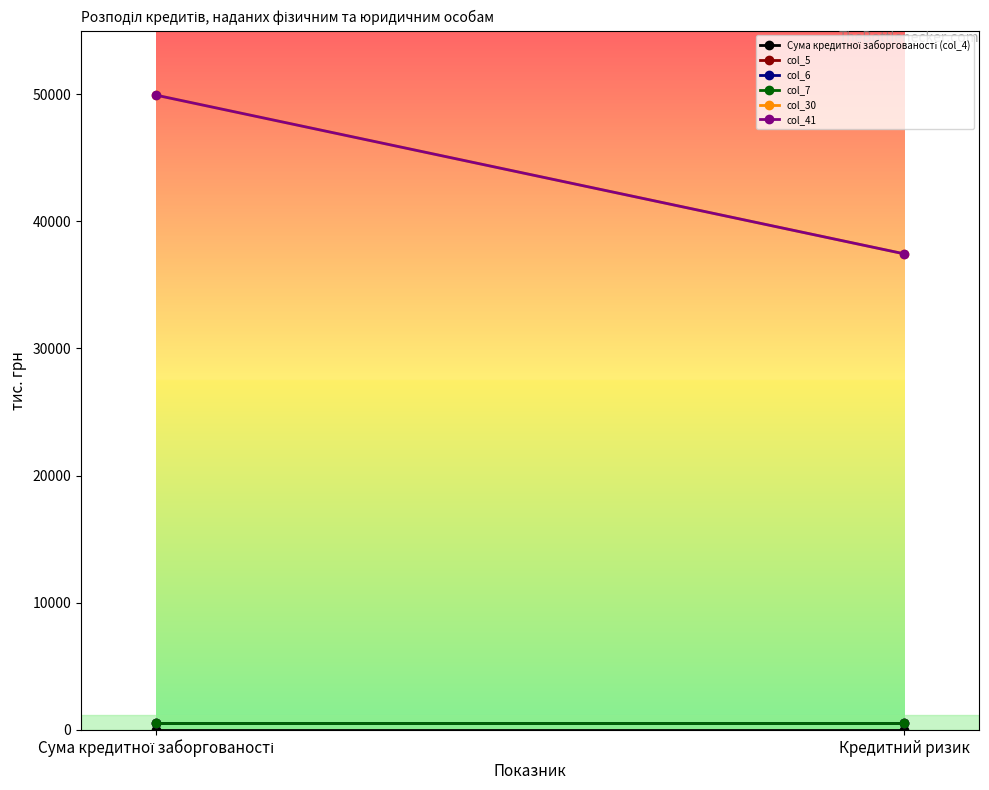

Between Сума кредитної заборгованості and Кредитний ризик, which series saw the biggest shift?

col_30